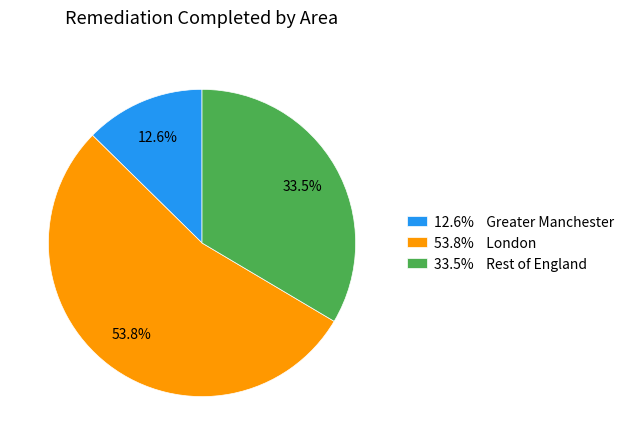

Does 33.5% Rest of England represent more than half of the total?

No